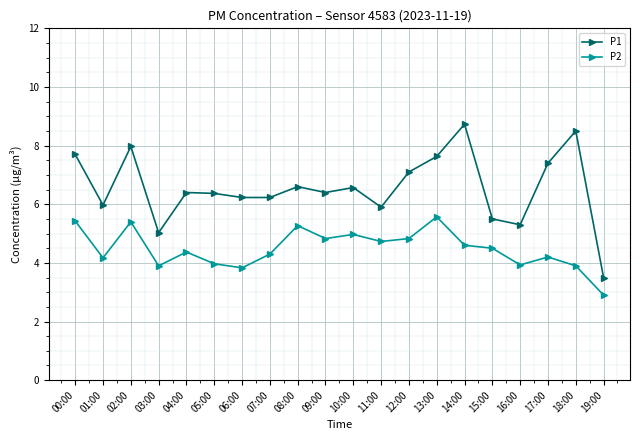

What is the value of the P2 point at the 9th from the left?

5.3